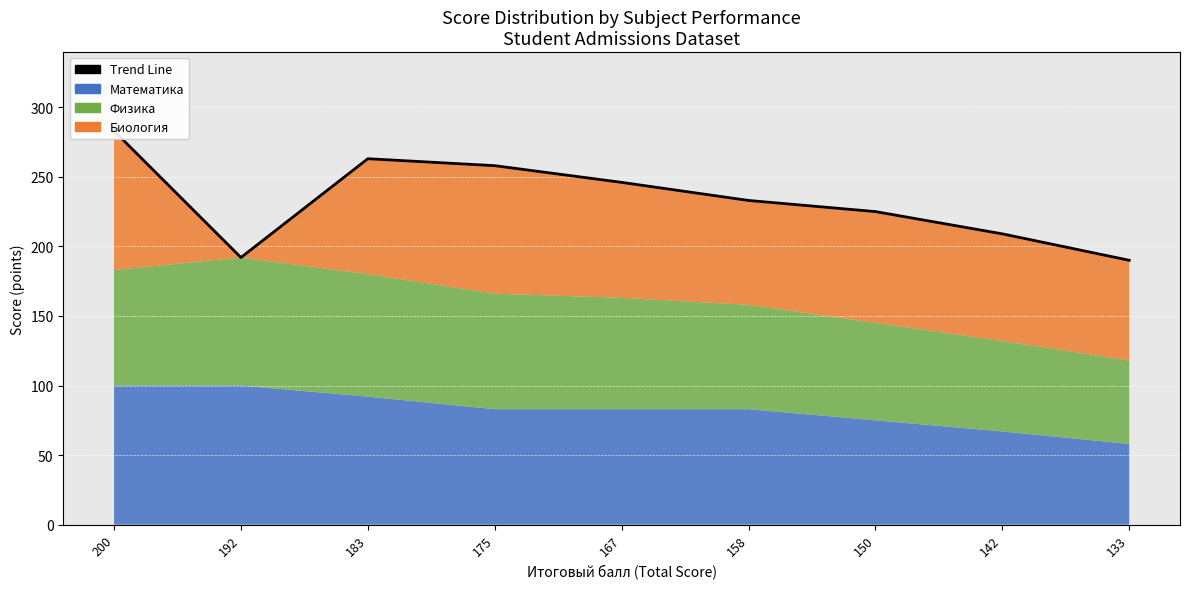

Which label corresponds to the smallest value in the chart?

133